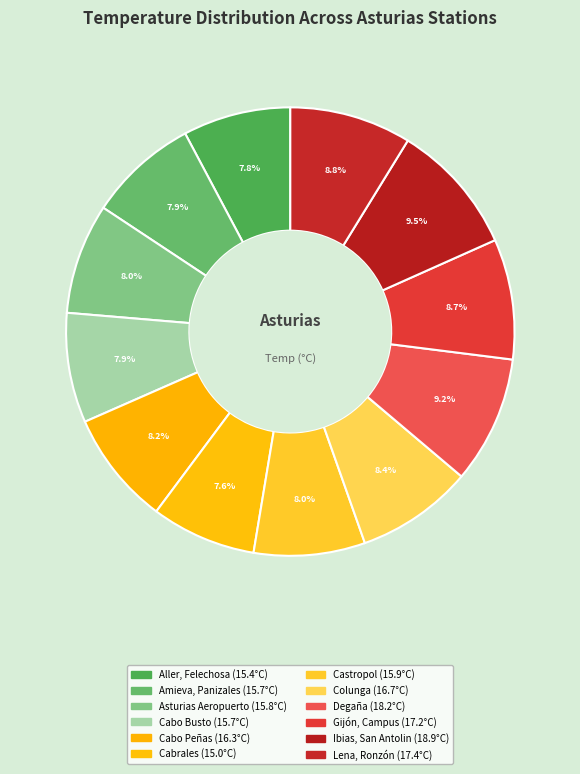

Count the number of slices in the pie.

12